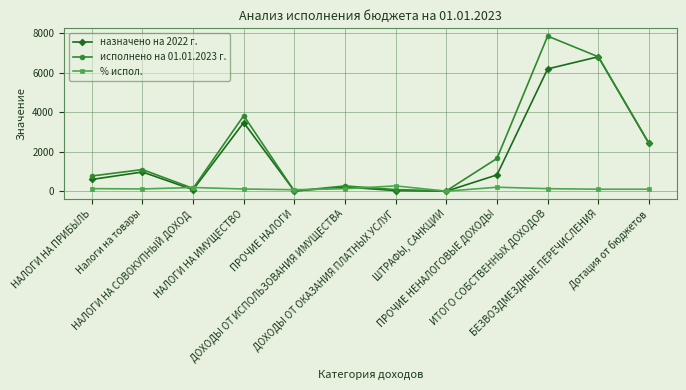

What is the greatest value displayed?

7852.0